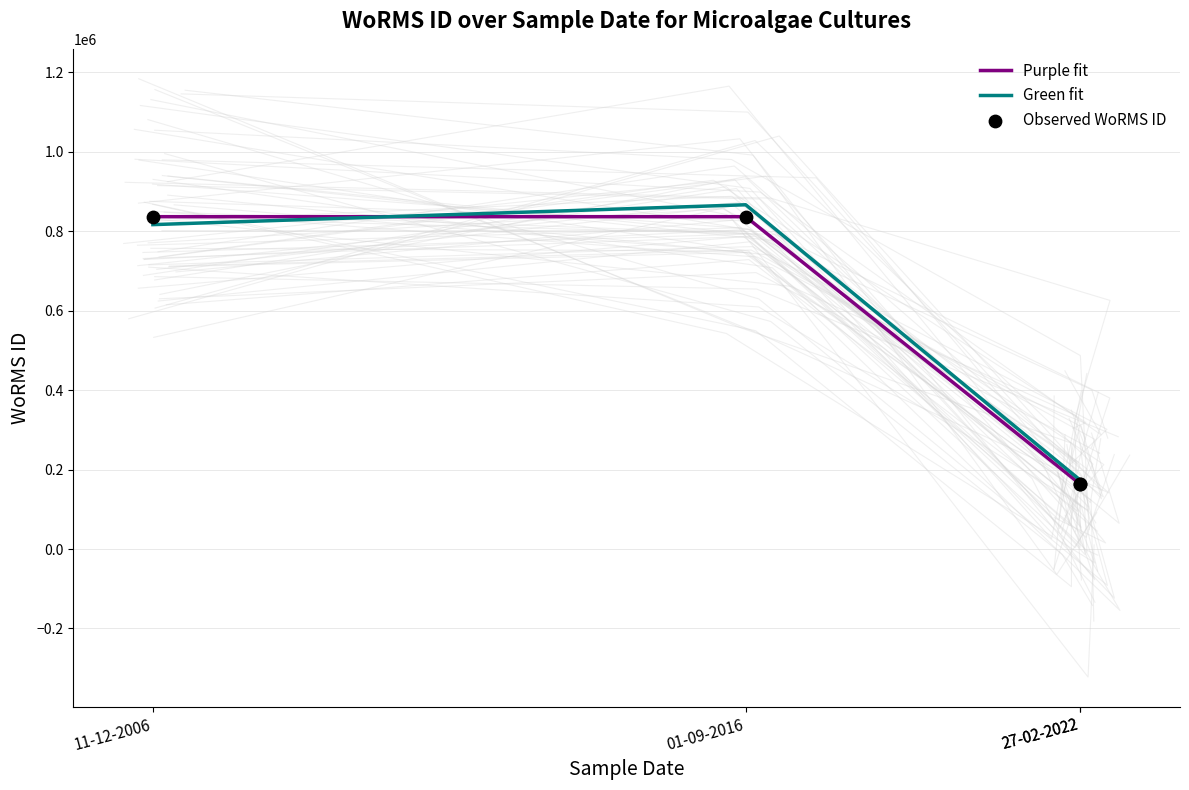

Which series reaches the maximum Y coordinate?

Green fit